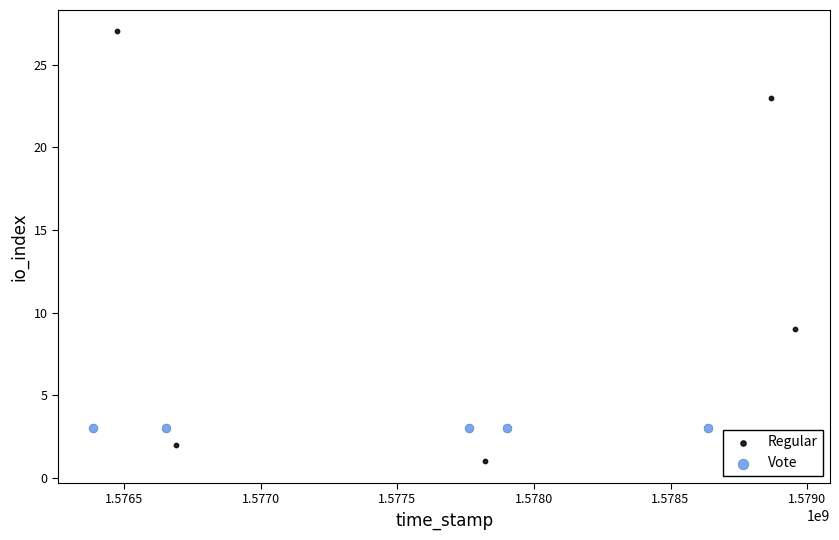

Which series reaches the minimum Y coordinate?

Regular